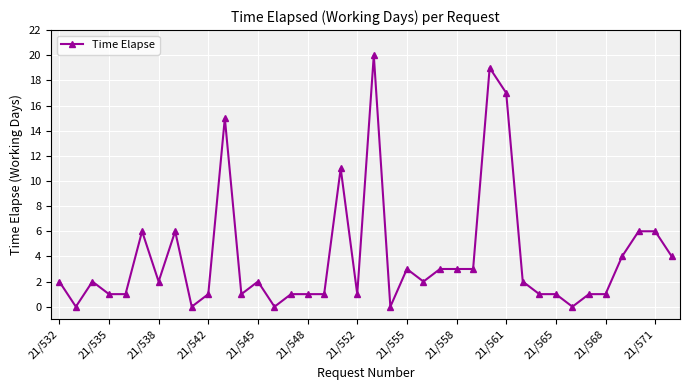

True or false: there are more than 1 points higher than both neighbors.

True